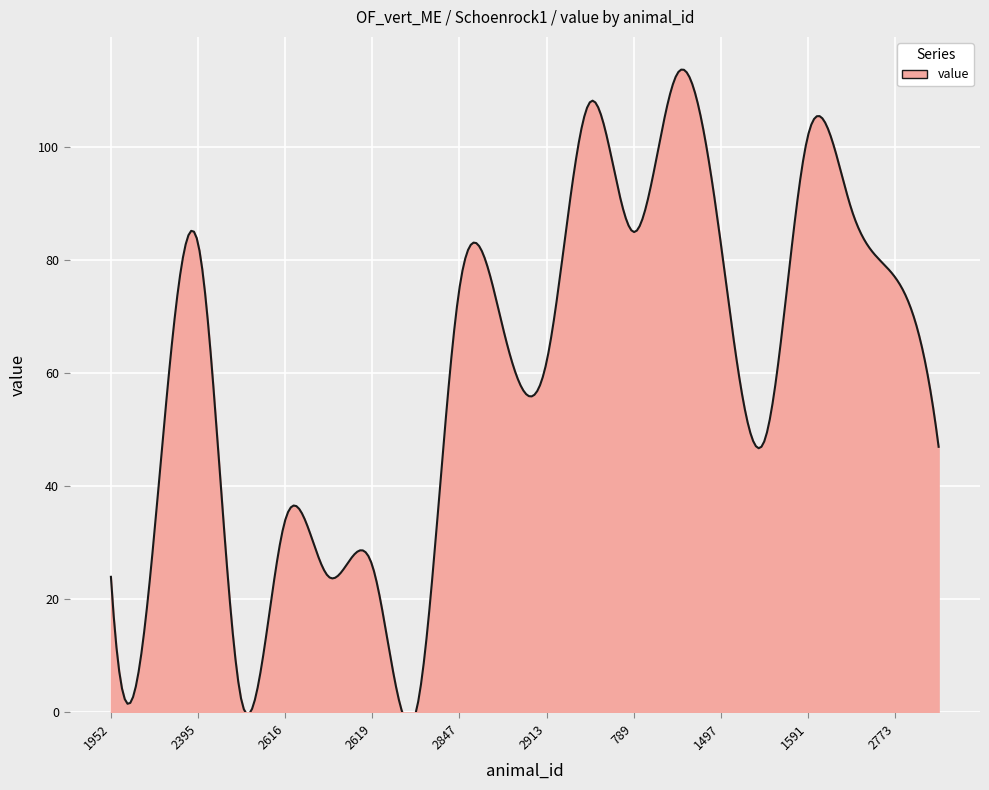

Rank the categories by value from highest to lowest.

794, 788, 1591, 1592, 789, 2395, 1497, 2773, 2847, 2849, 2913, 1498, 2774, 2616, 1953, 2619, 1952, 2617, 2396, 2664